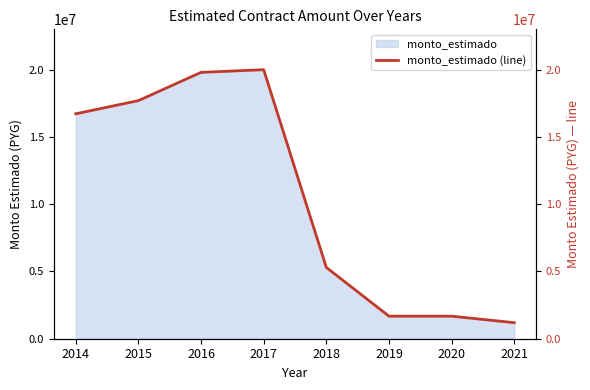

List the labels in order of value, smallest first.

2021, 2019, 2020, 2018, 2014, 2015, 2016, 2017